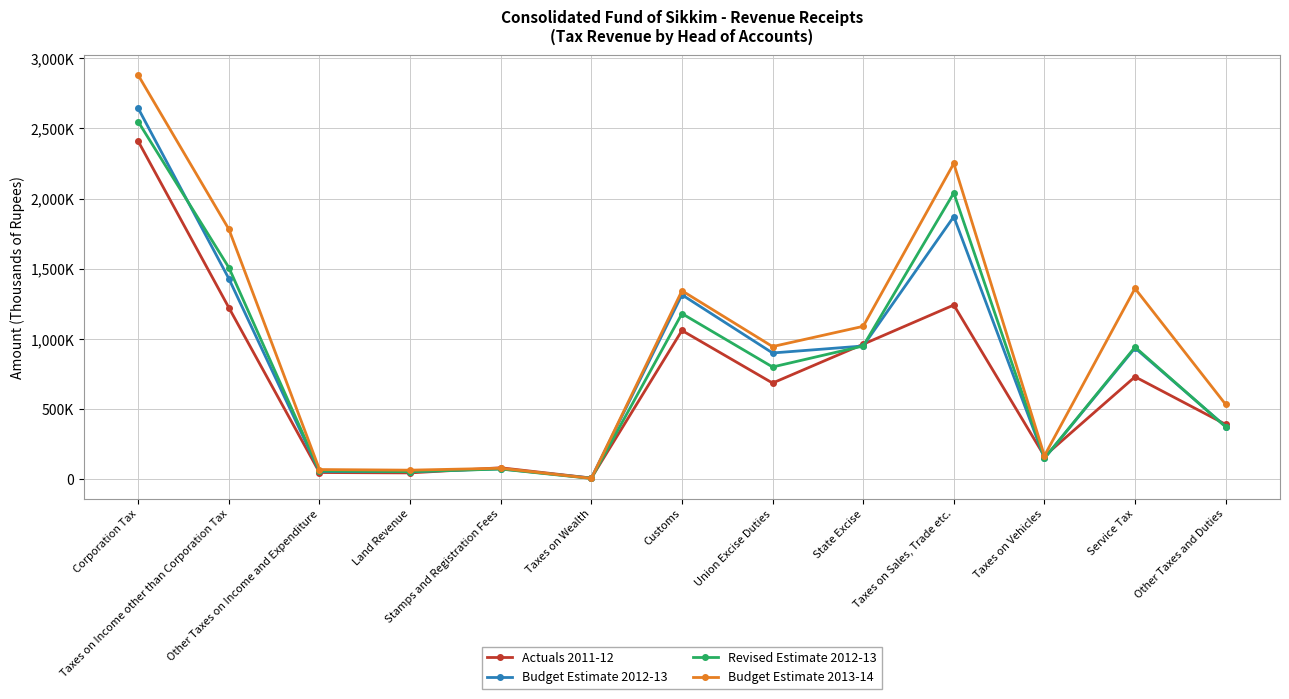

Rank the categories by Actuals 2011-12 value from highest to lowest.

Corporation Tax, Taxes on Sales, Trade etc., Taxes on Income other than Corporation Tax, Customs, State Excise, Service Tax, Union Excise Duties, Other Taxes and Duties, Taxes on Vehicles, Stamps and Registration Fees, Other Taxes on Income and Expenditure, Land Revenue, Taxes on Wealth